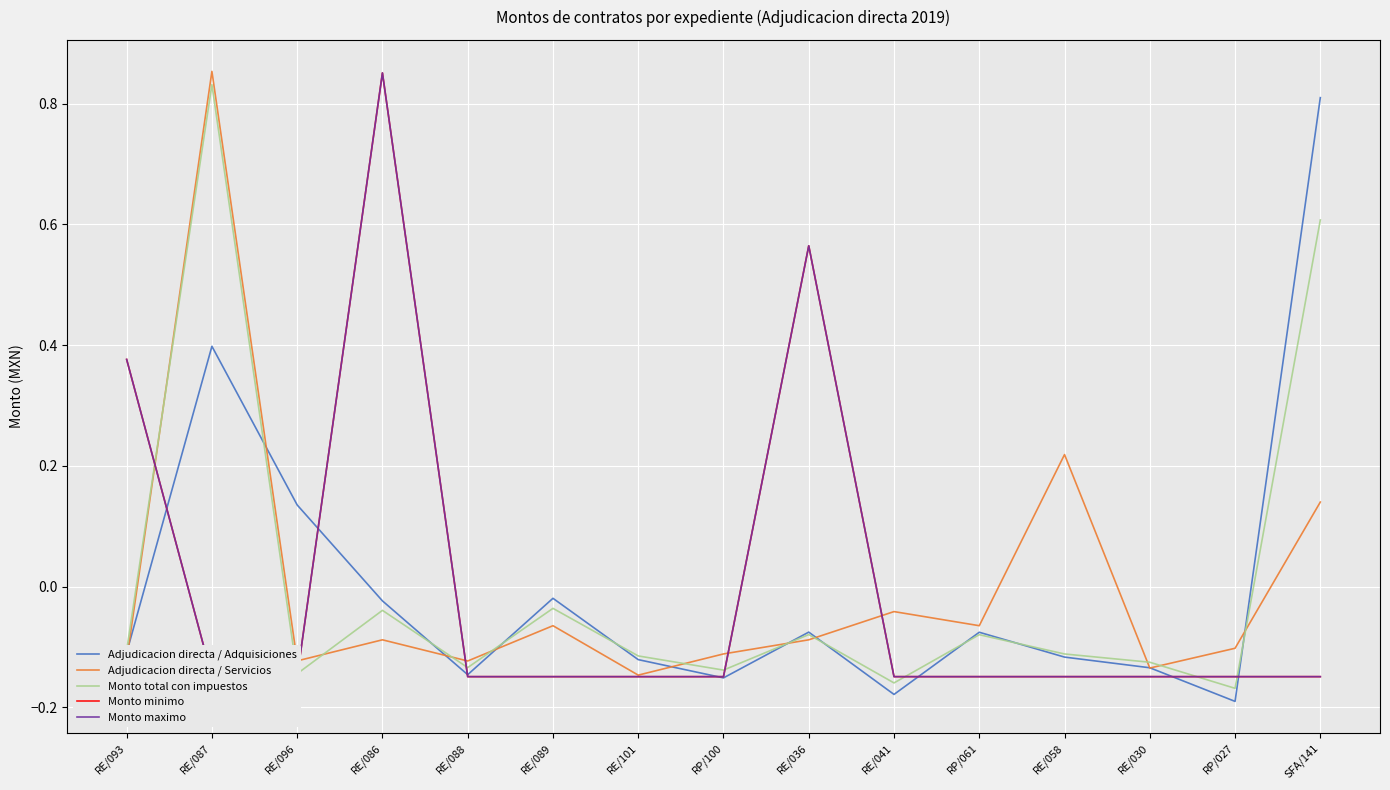

How many values in the Monto minimo series are below 0?

12